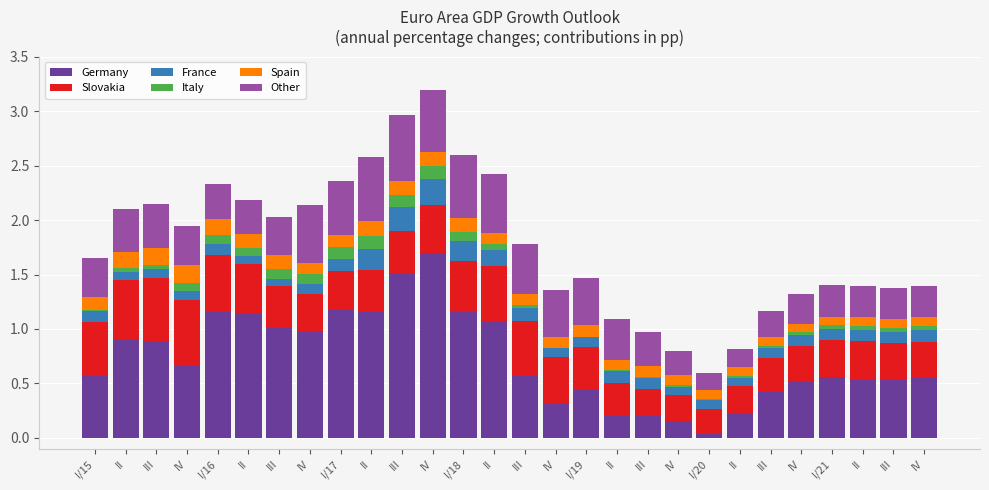

List the series in order of their peak value, highest first.

Germany, Other, Slovakia, France, Spain, Italy